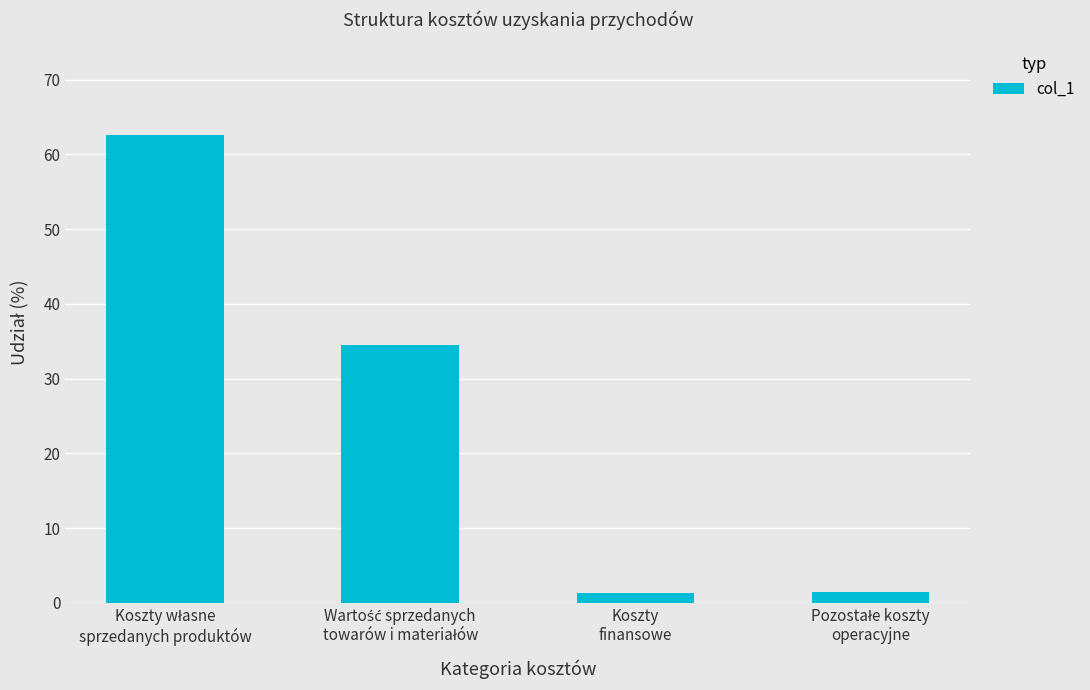

What is the value of the 1st bar from the left?

62.6